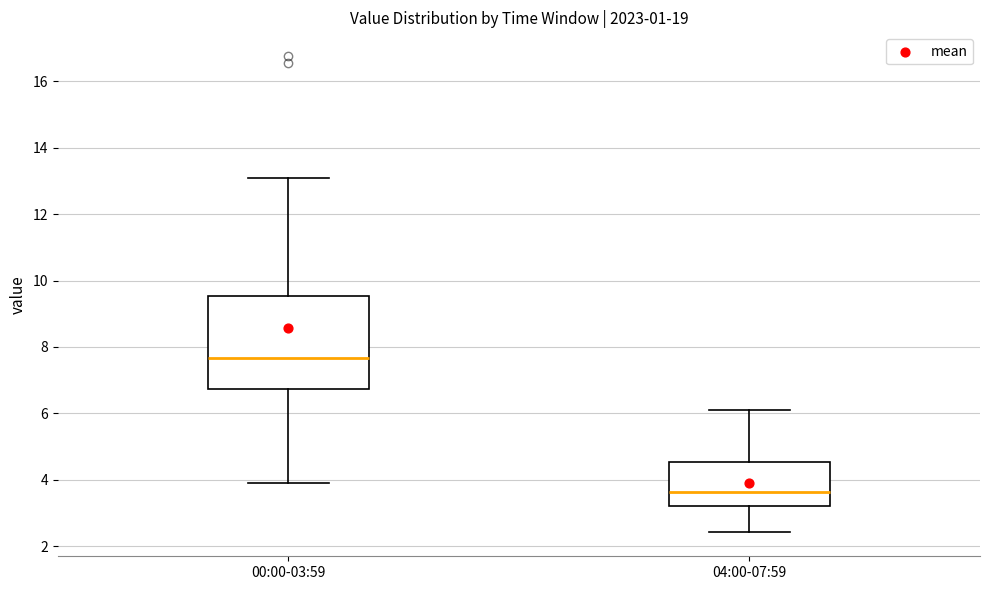

Reading left to right, read every box against the y-axis: the position of its median line, the range the box covers, and the ends of its whiskers. The values are not printed on the chart, so give them approximately, as read against the axis.

00:00-03:59: median 7.6, box 6.8 to 9.6, whiskers 4.0 to 13.0
04:00-07:59: median 3.6, box 3.2 to 4.6, whiskers 2.4 to 6.2